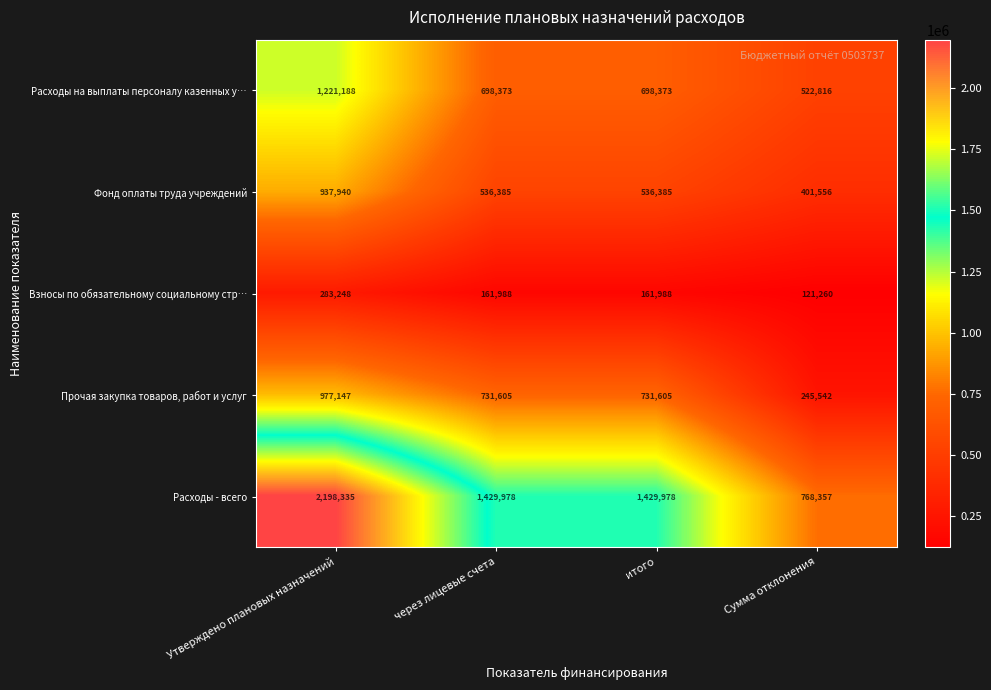

What is the minimum value shown in the chart?

121260